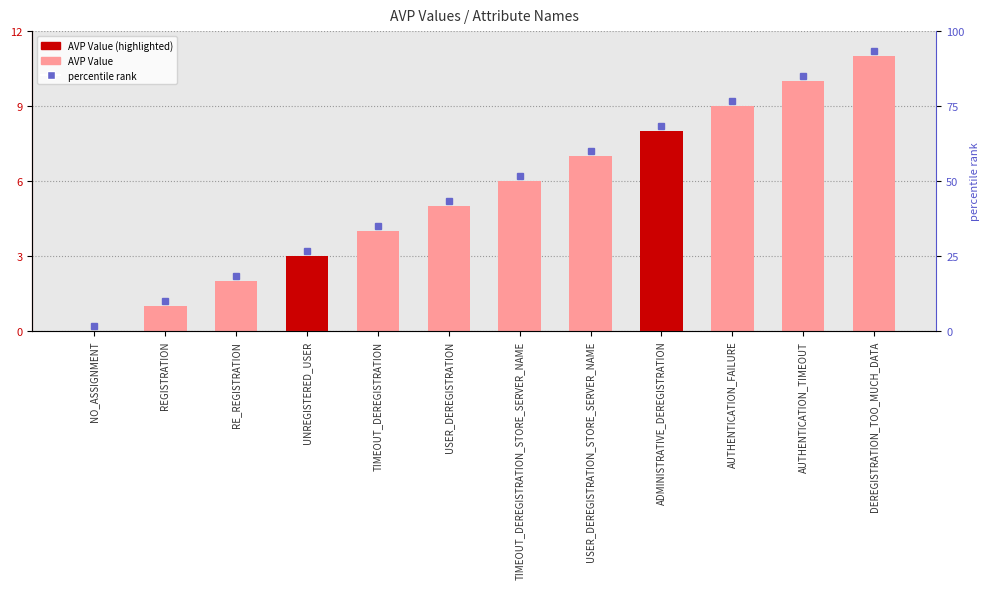

What is the difference between the maximum and minimum values?

11